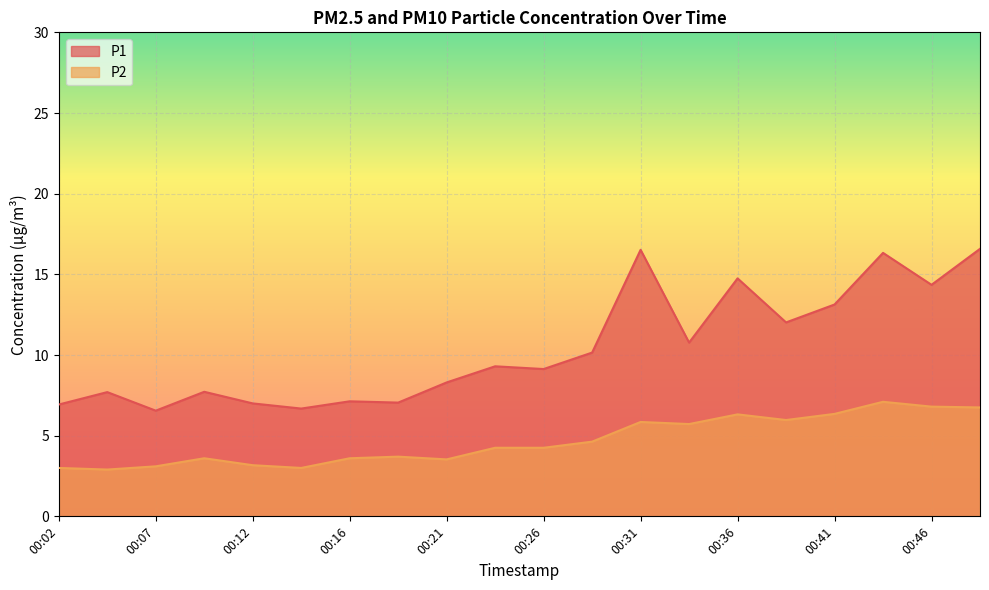

Read the P1 value at 00:36.

14.8